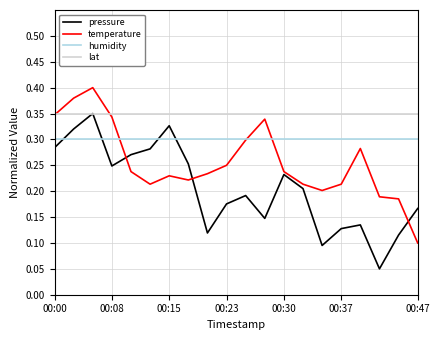

Which series has the largest total across all categories?

lat